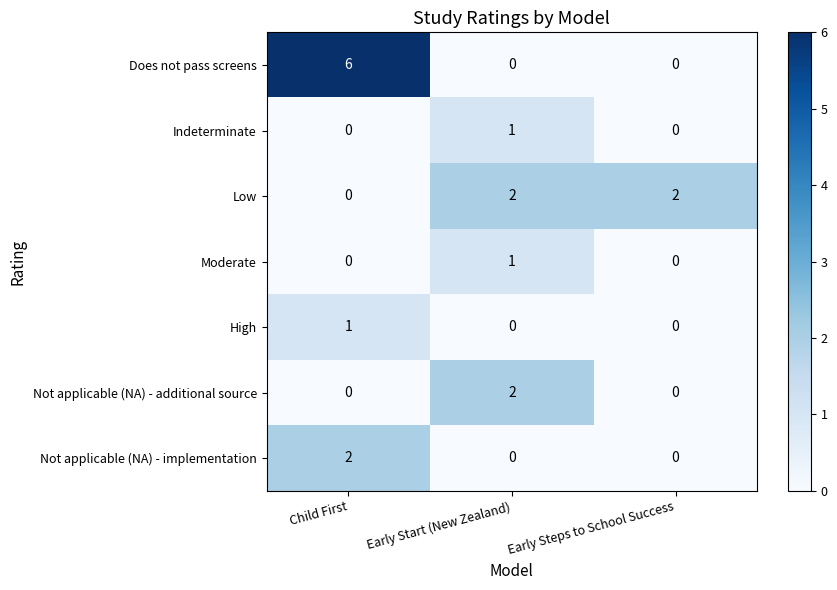

At which label does Does not pass screens reach its peak?

Child First